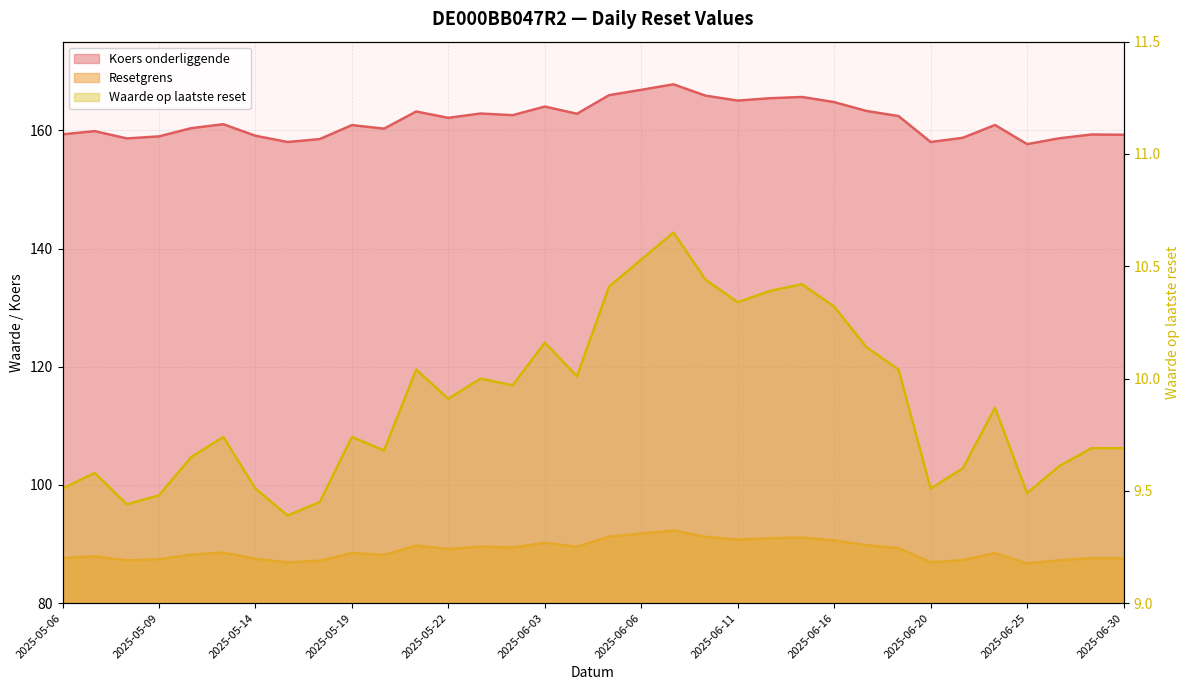

What is the sum of the Koers onderliggende values at 2025-05-08 and 2025-06-17?

321.9